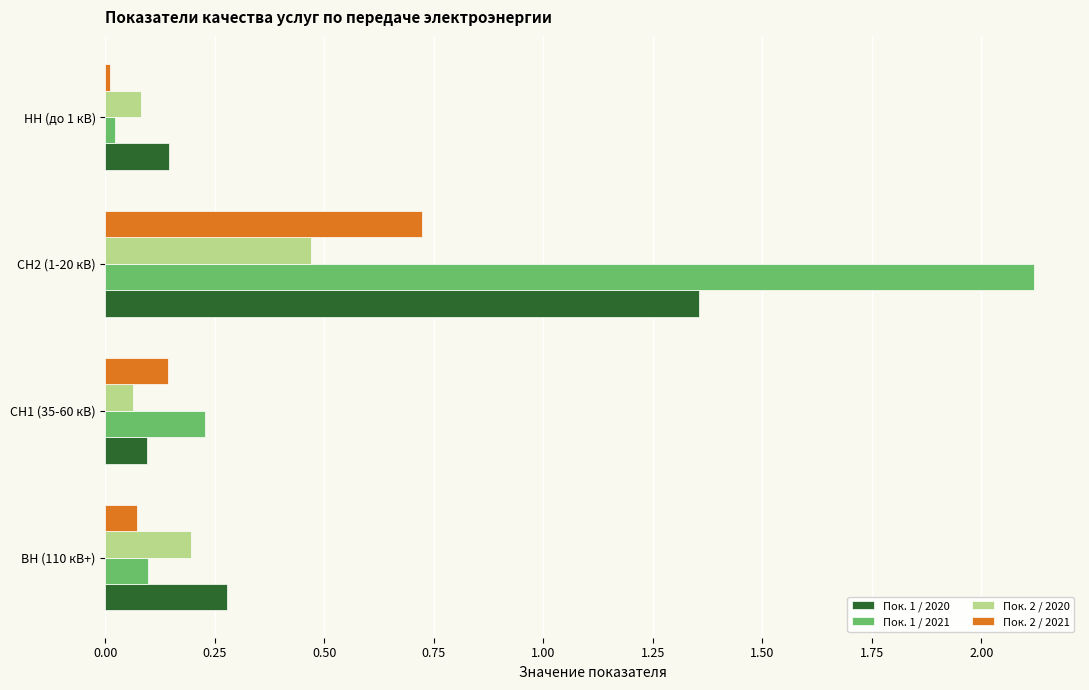

At how many categories does at least one series exceed 0?

4